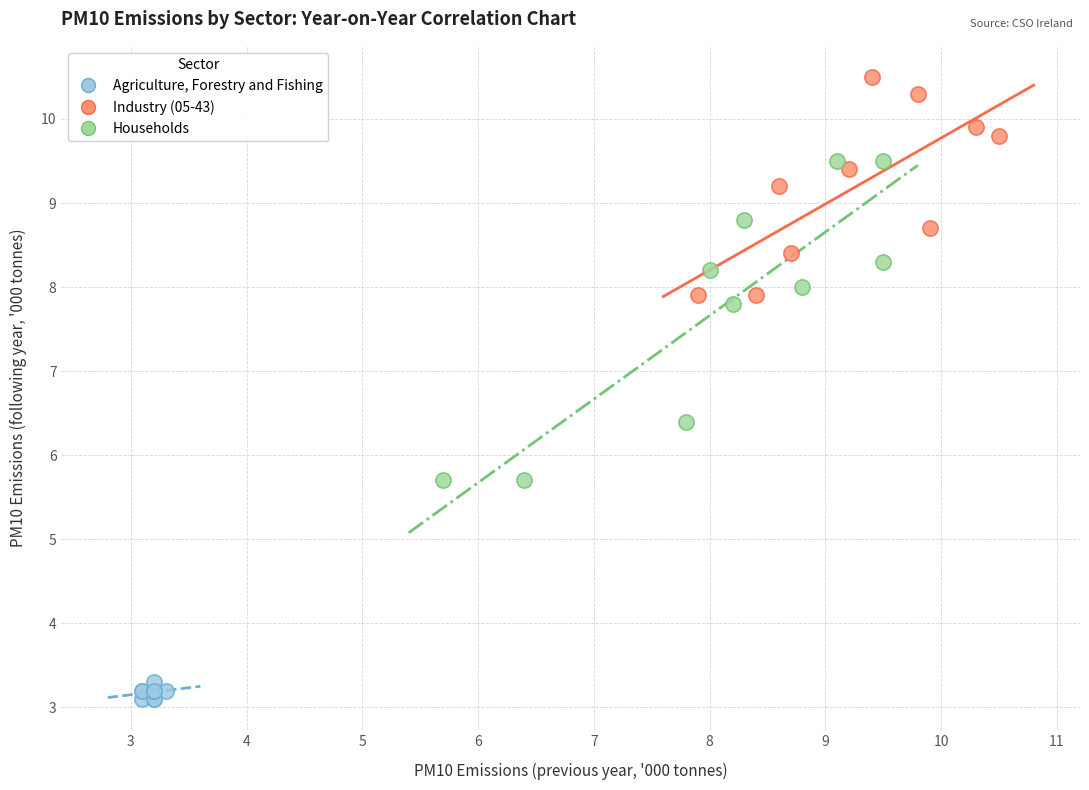

Which series reaches the maximum Y coordinate?

Industry (05-43)